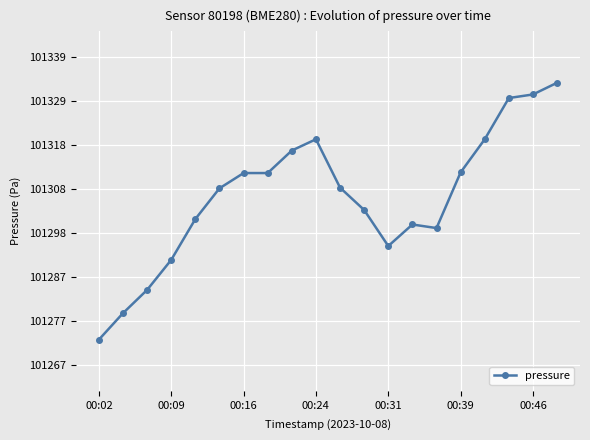

What is the smallest value displayed?

101272.7